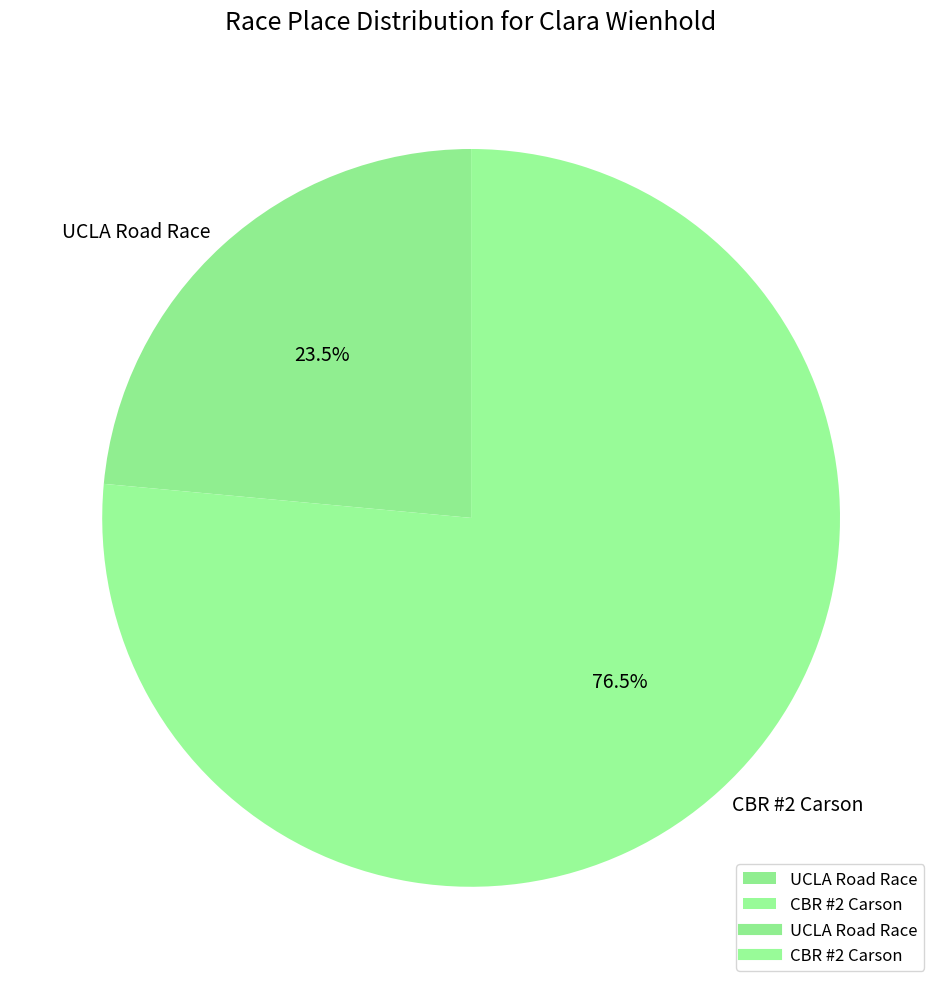

Is there any slice that represents more than half of the pie?

Yes